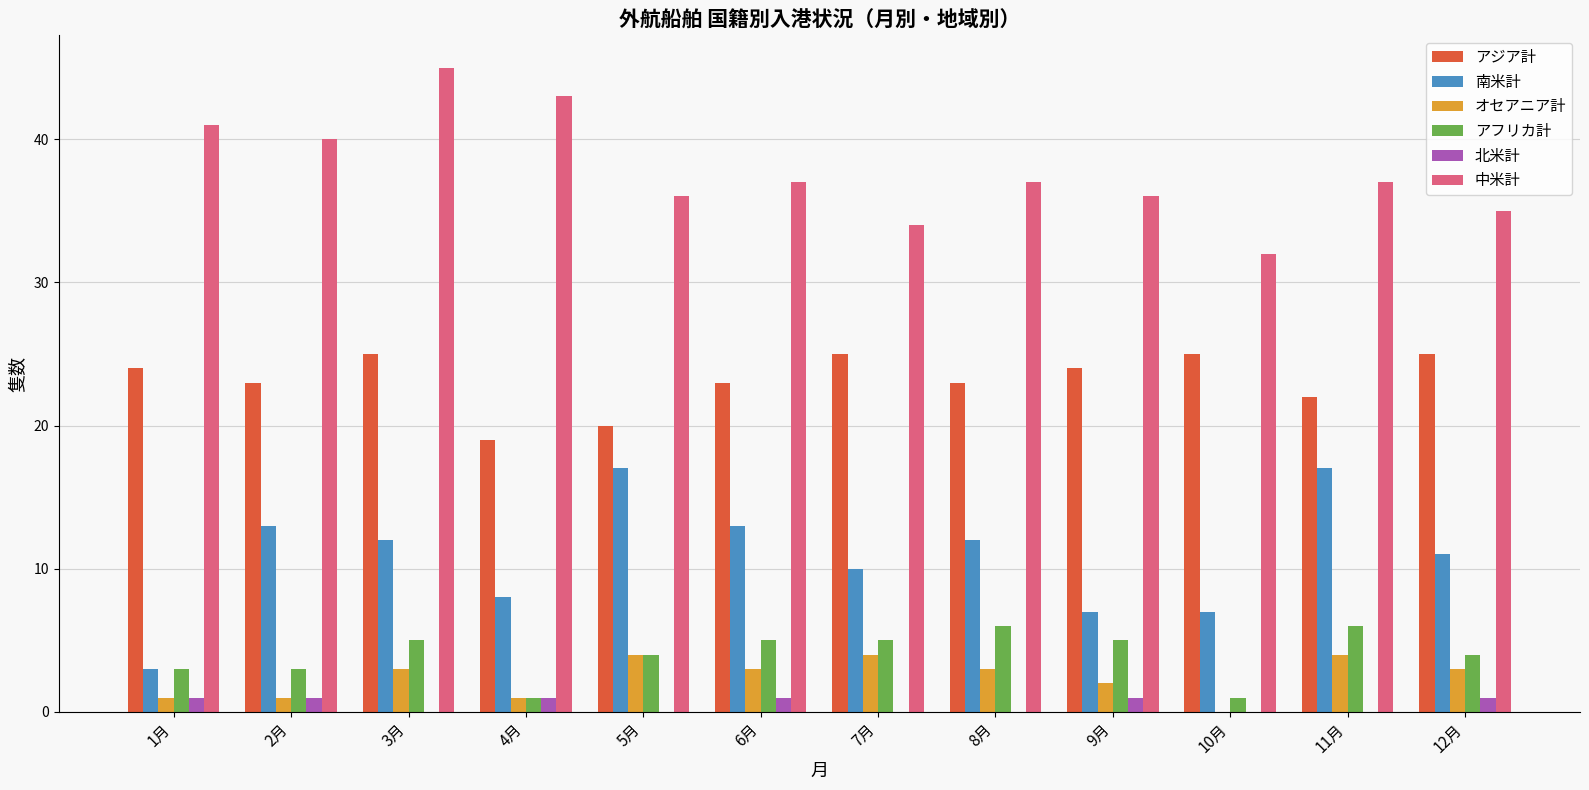

Between 1月 and 8月, which series saw the biggest shift?

南米計